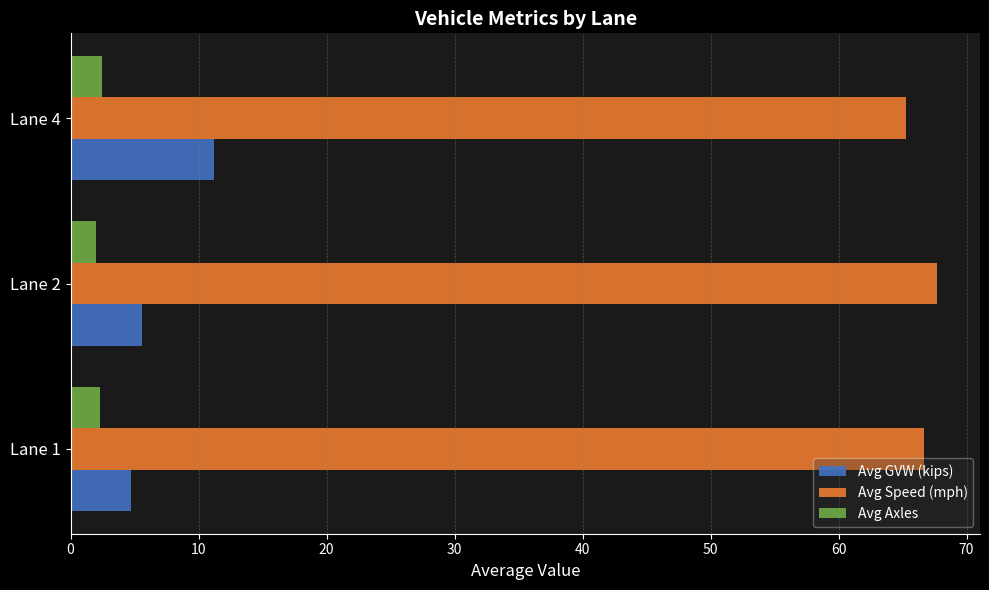

Rank the series by their maximum value, from highest to lowest.

Avg Speed (mph), Avg GVW (kips), Avg Axles